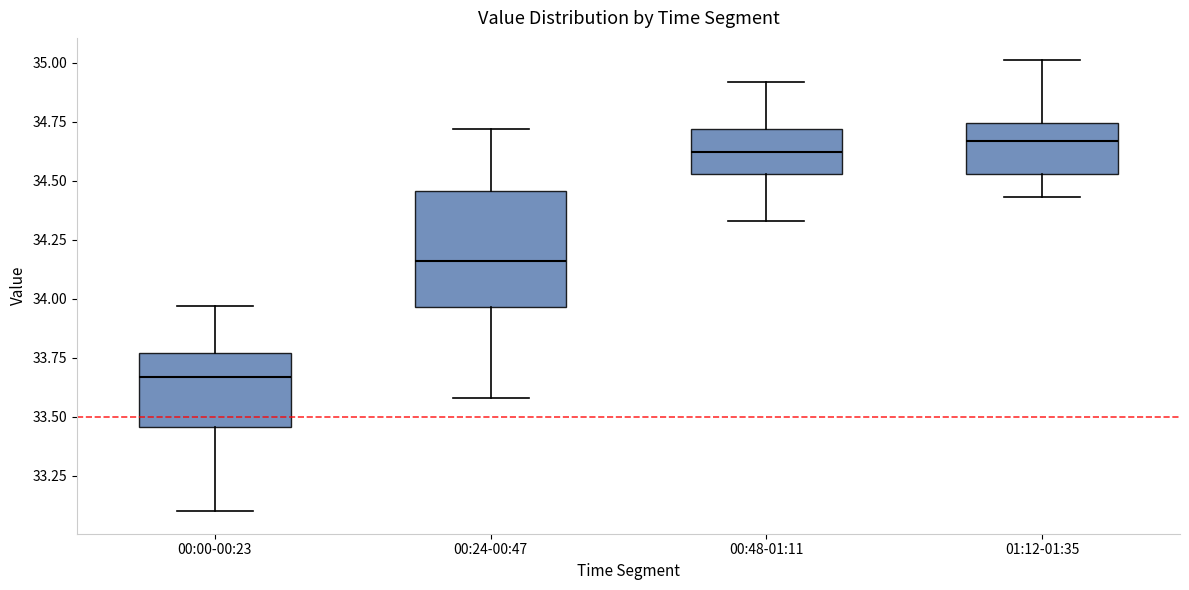

Which box is the tallest, from its lower edge to its upper edge?

00:24-00:47